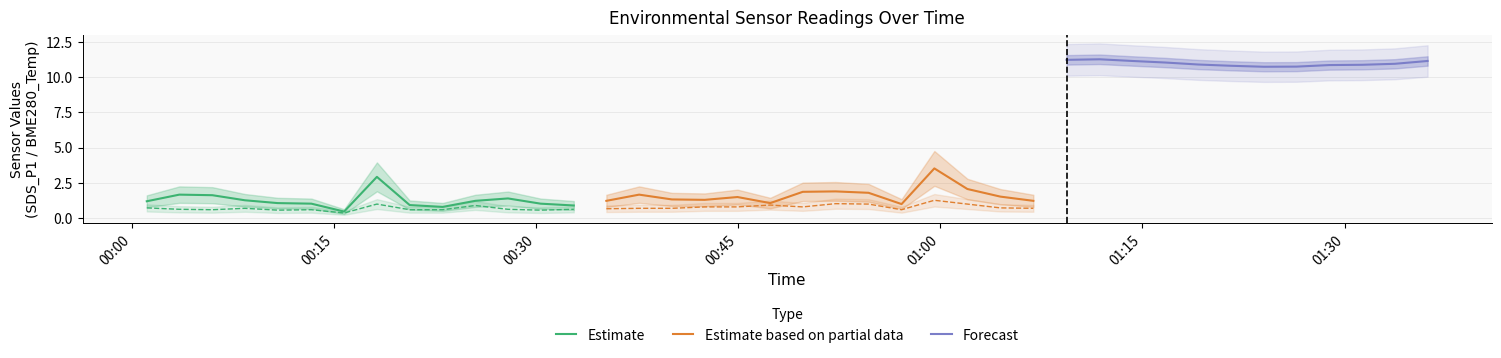

At which label does SDS_P1 reach its minimum?

2022/11/22 00:15:44